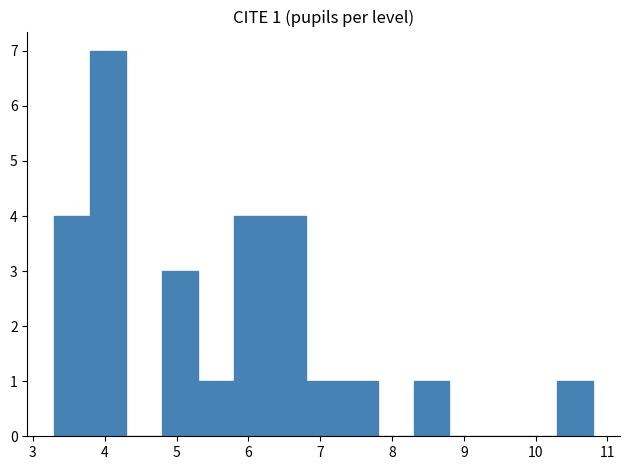

Which range on the x-axis has the tallest bar?

3.8 to 4.3